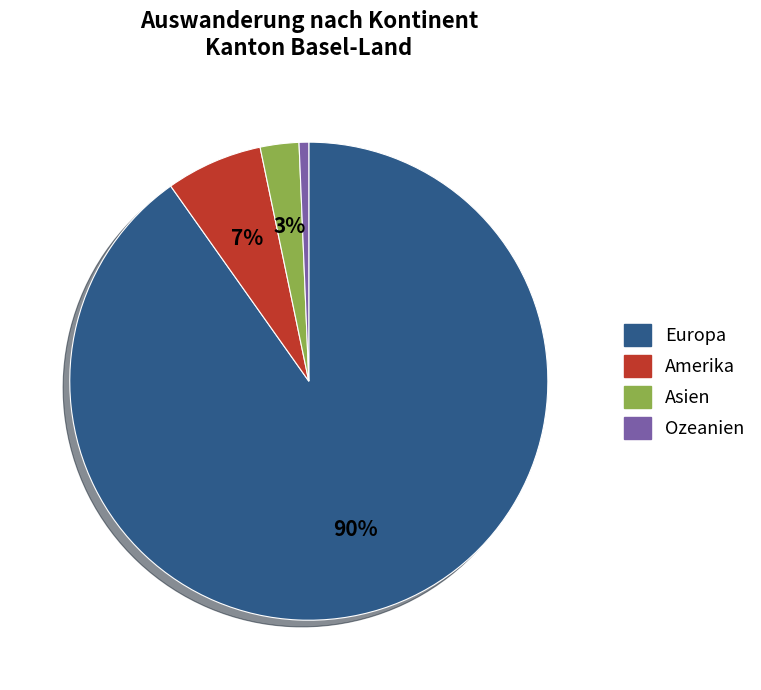

To the nearest percent, what percentage of the pie is Ozeanien?

1%